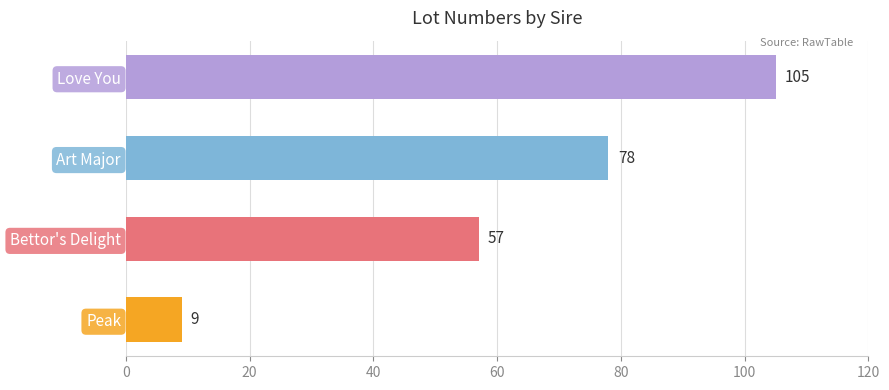

At which label is the value closest to 57?

Bettor's Delight